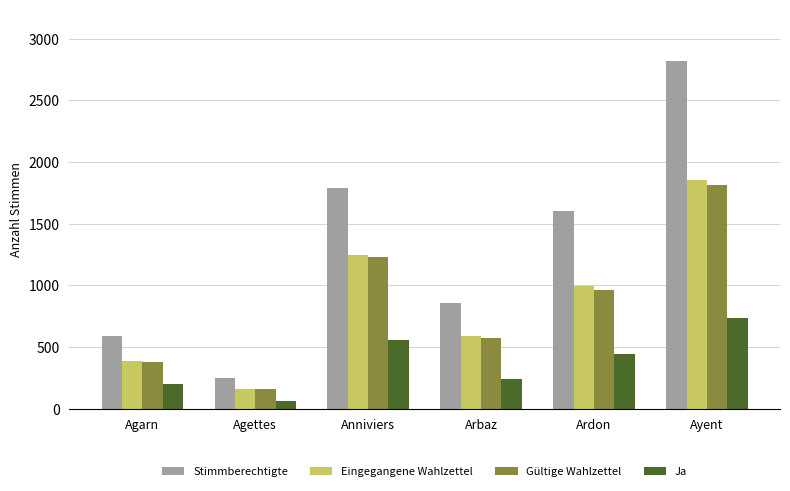

Where is Ja nearest to the value 398?

Ardon